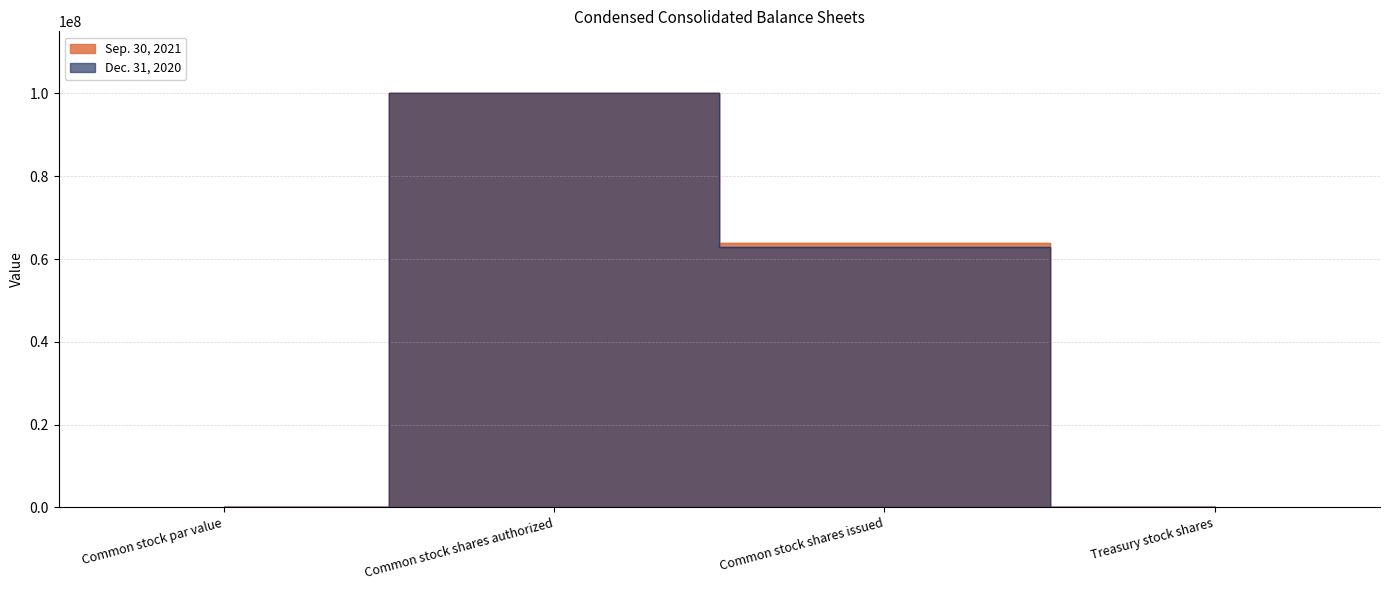

In Sep. 30, 2021, how many points are higher than both neighbors (excluding endpoints)?

1